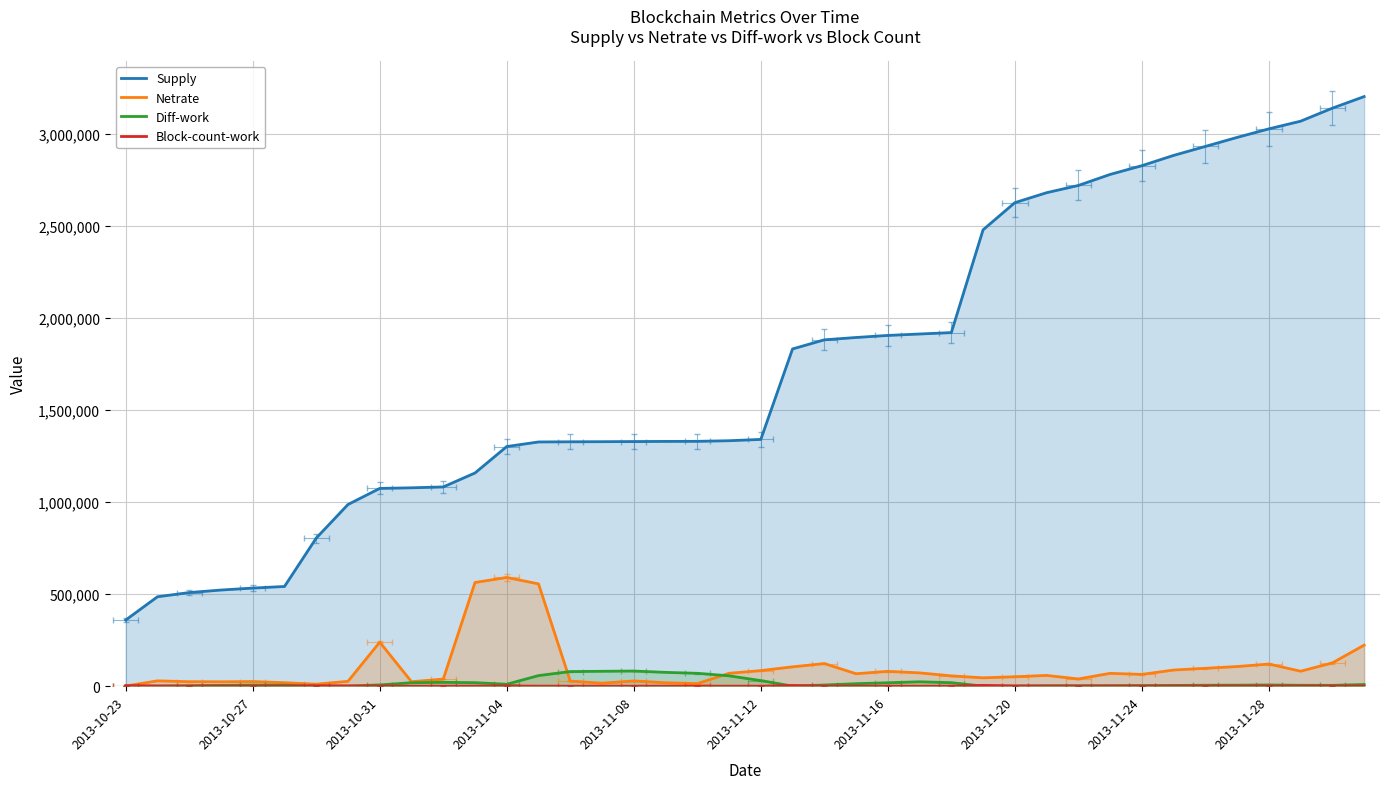

What is the label of the 1st point from the left?

2013-10-23